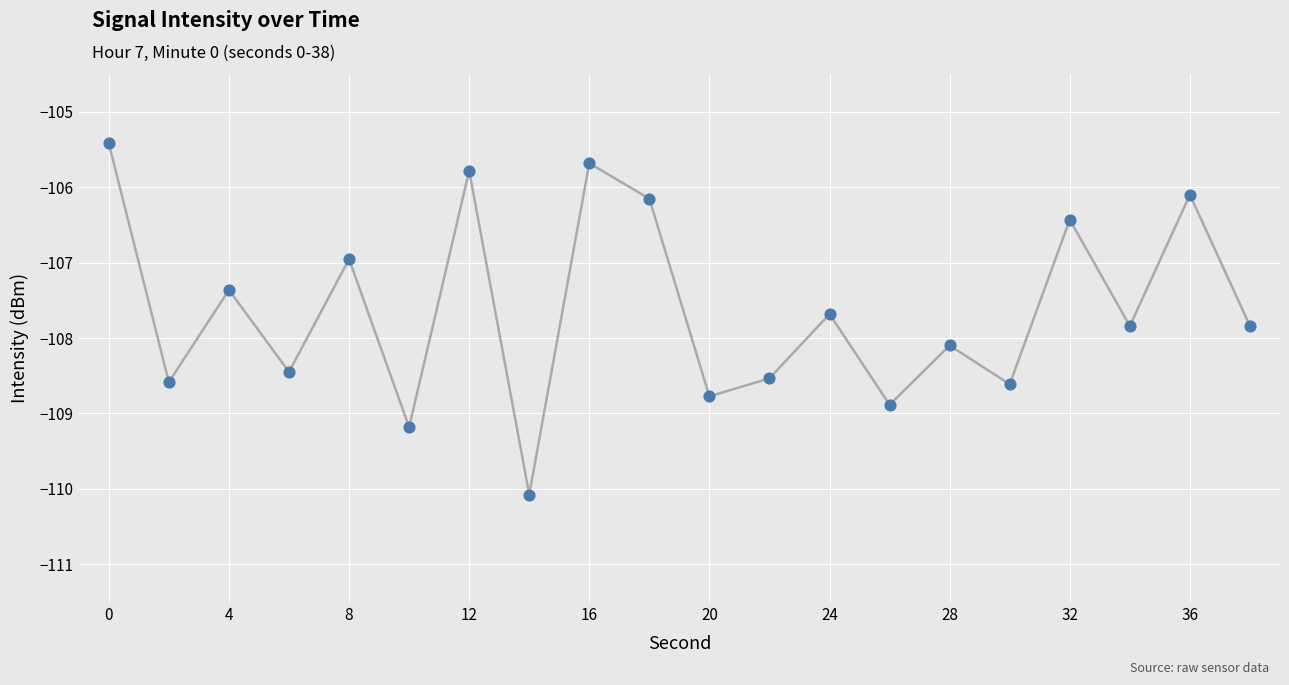

What is the difference between the maximum and minimum values?

4.7